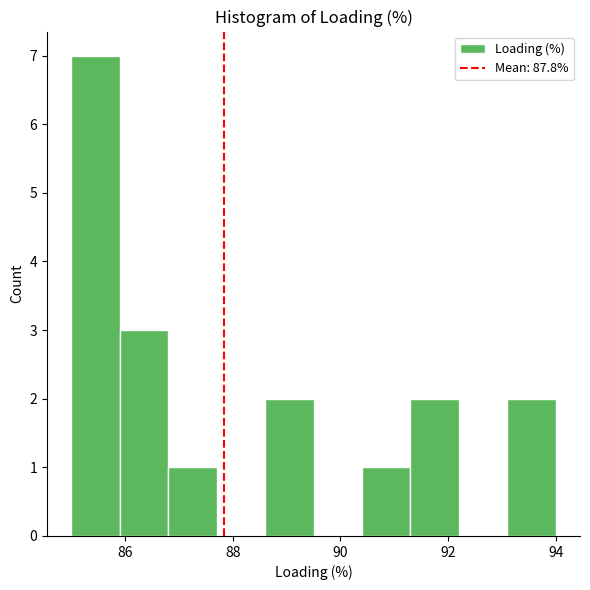

Reading left to right, transcribe this chart: for each bar, give the range it covers on the x-axis and its height. Neither the bar edges nor the heights are printed on the chart, so give them approximately, as read against the axes.

85.0 to 85.9: 7
85.9 to 86.8: 3
86.8 to 87.7: 1
87.7 to 88.6: 0
88.6 to 89.5: 2
89.5 to 90.4: 0
90.4 to 91.3: 1
91.3 to 92.2: 2
92.2 to 93.1: 0
93.1 to 94.0: 2